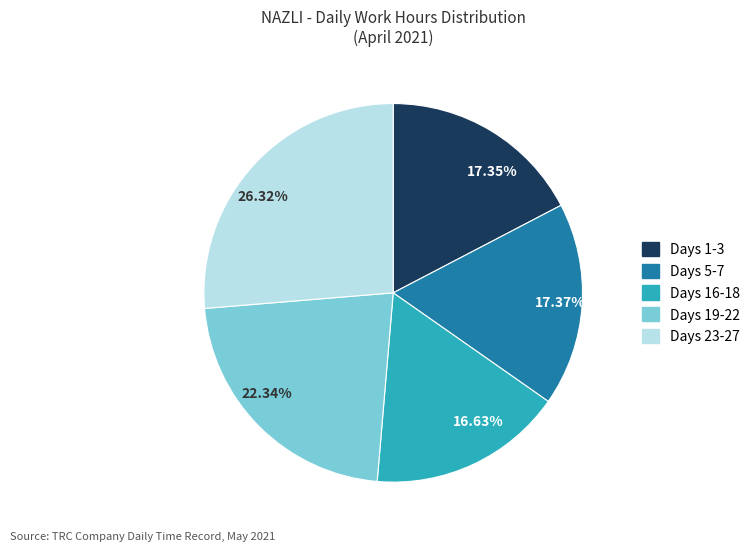

Which category has the smallest portion of the pie?

16.63%